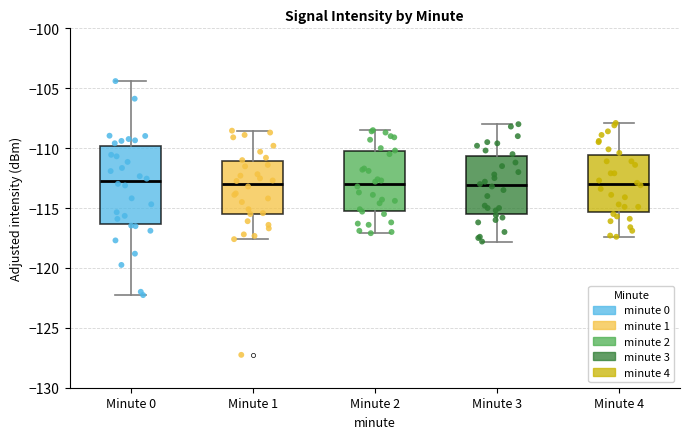

Where does the upper whisker of the box for Minute 4 end on the y-axis? The values are not printed on the chart, so give them approximately, as read against the axis.

-108.0